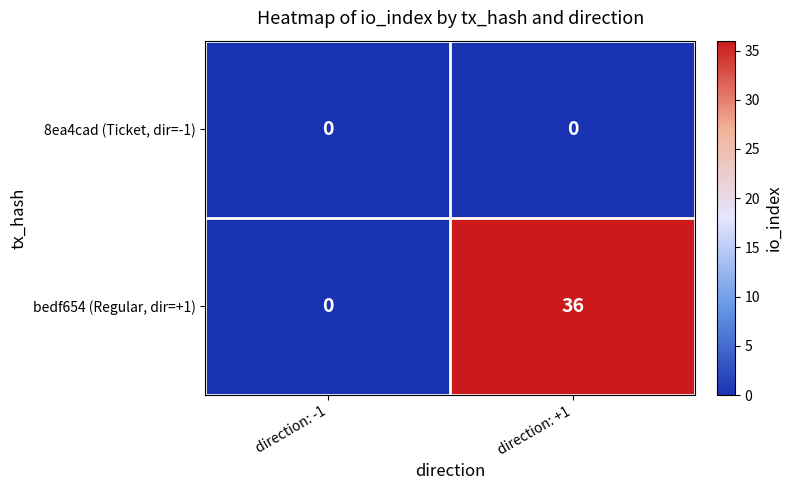

What is the average value of the bedf654 (Regular, dir=+1) series?

18